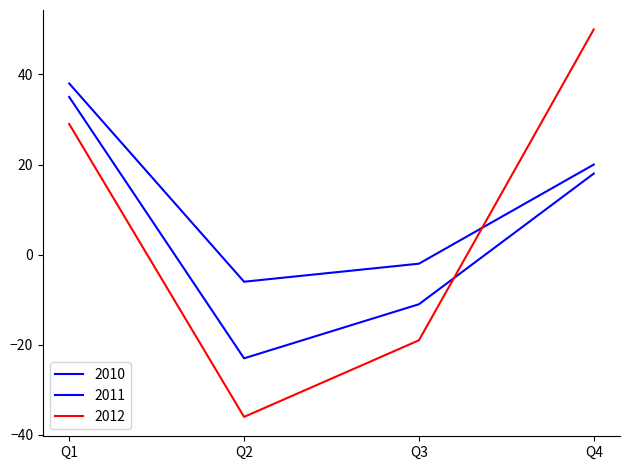

What is the sum of all 2010 values?

50